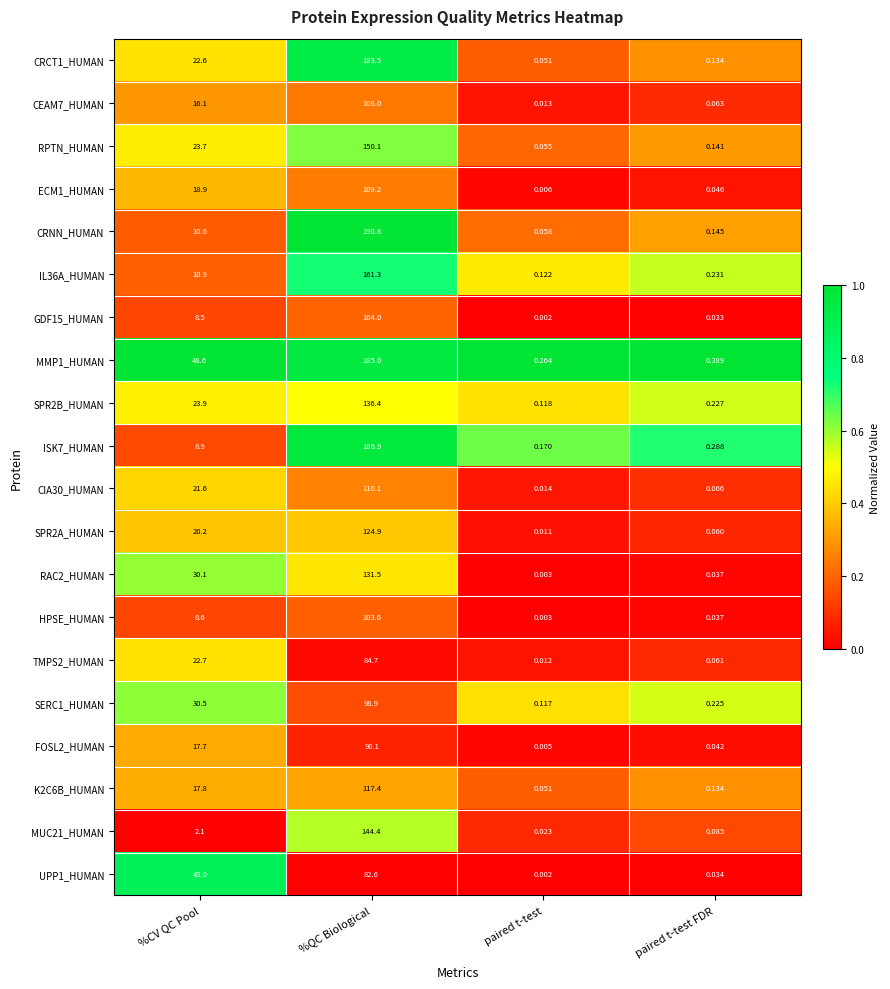

Rank the categories by UPP1_HUMAN value from highest to lowest.

%QC Biological, %CV QC Pool, paired t-test FDR, paired t-test